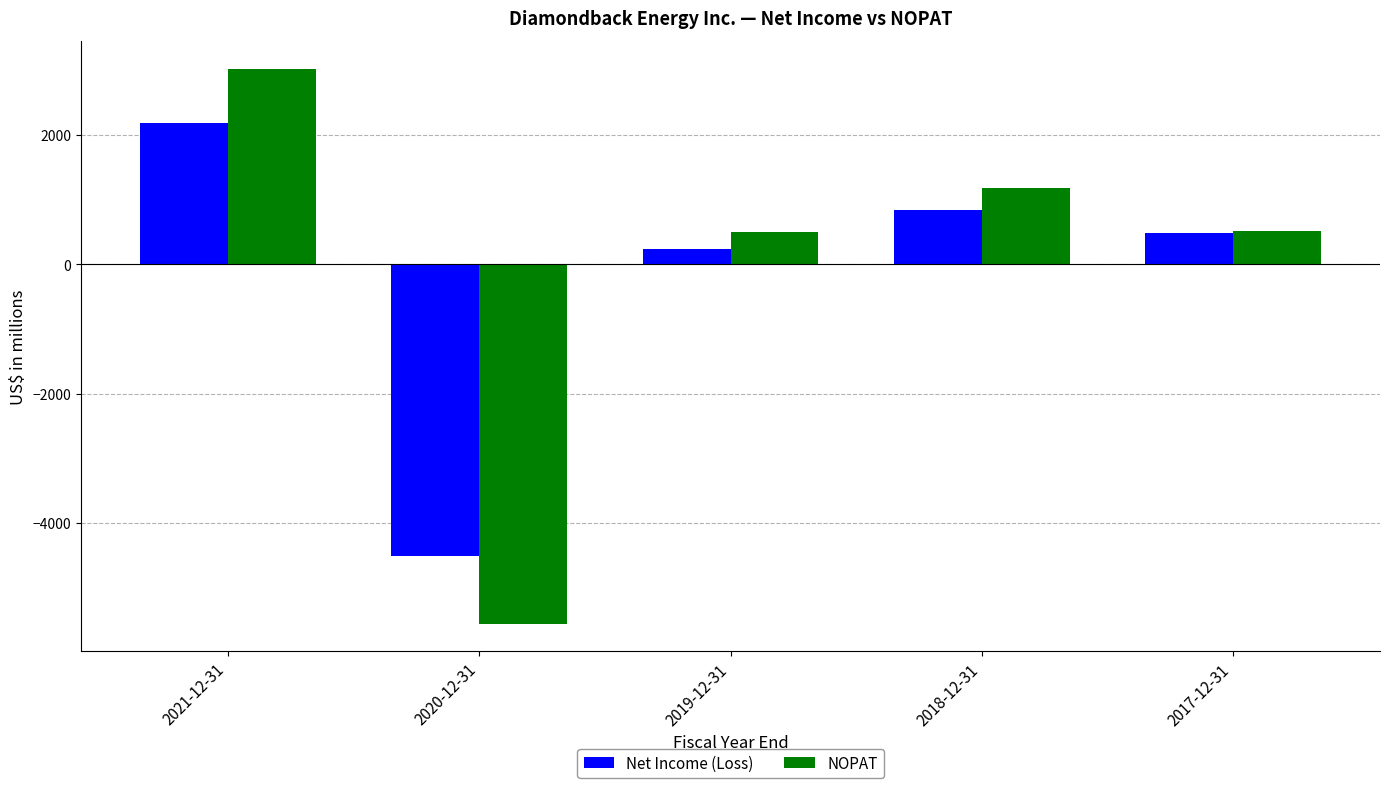

At which category is the sum across all series the highest?

2021-12-31